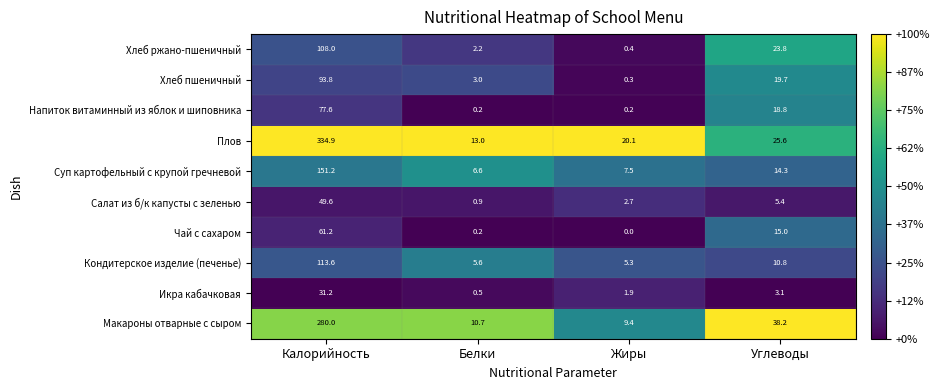

What is the total value across all series at Жиры?

47.8